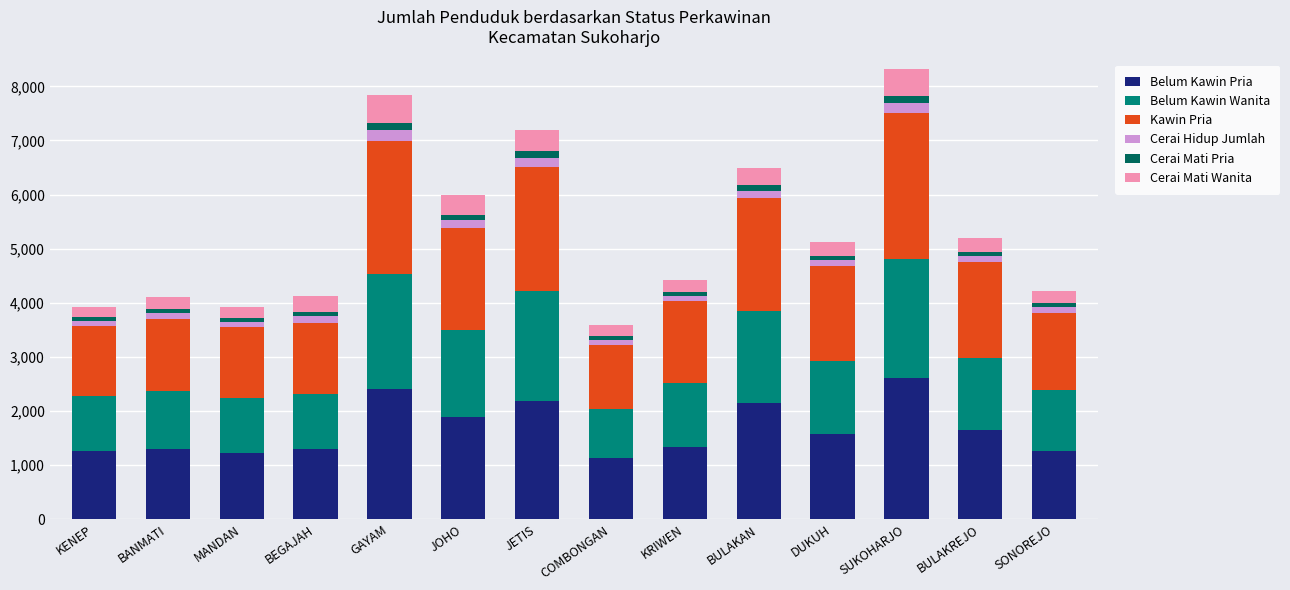

What are all the series names shown in the legend?

Belum Kawin Pria, Belum Kawin Wanita, Kawin Pria, Cerai Hidup Jumlah, Cerai Mati Pria, Cerai Mati Wanita